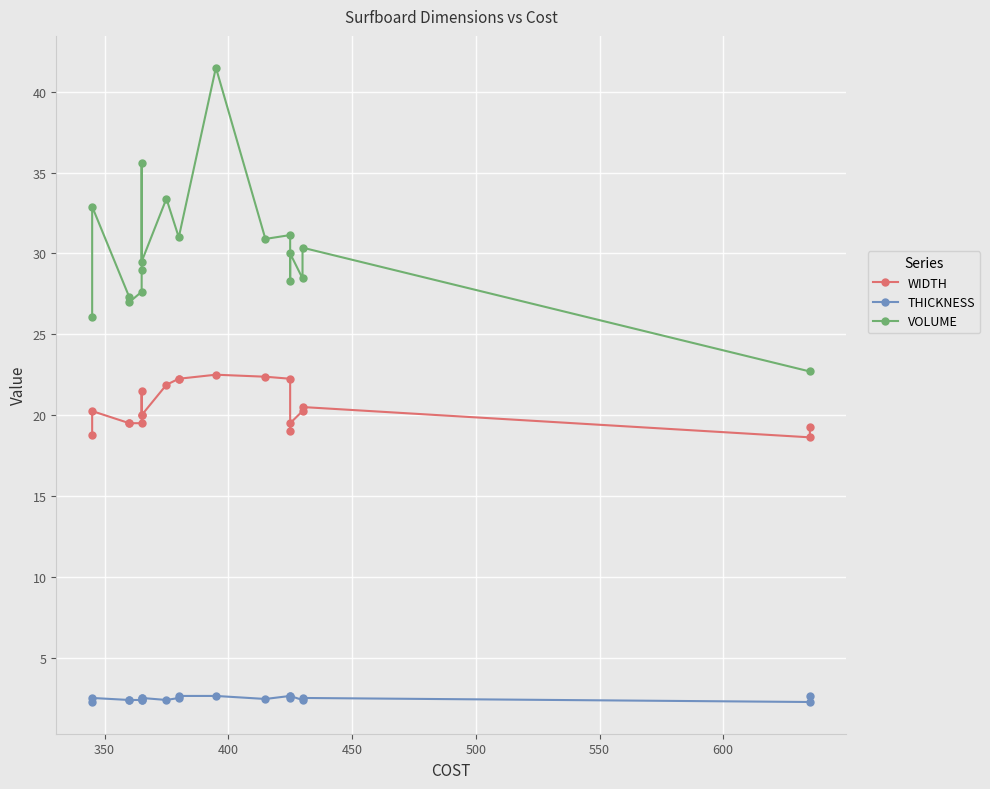

Is it true that VOLUME equals 10.8 at 425?

False